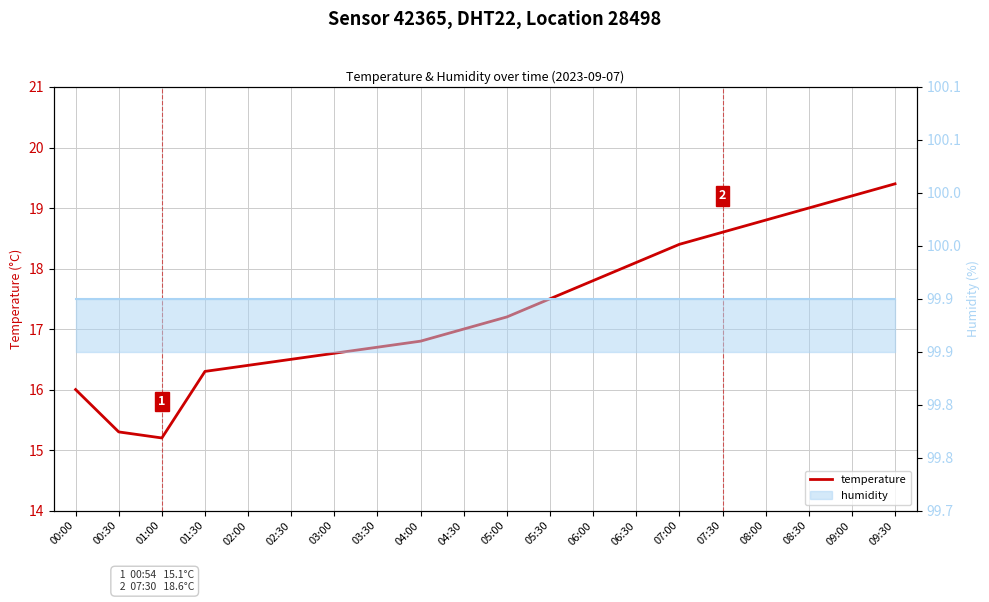

At how many categories does at least one series exceed 73?

20